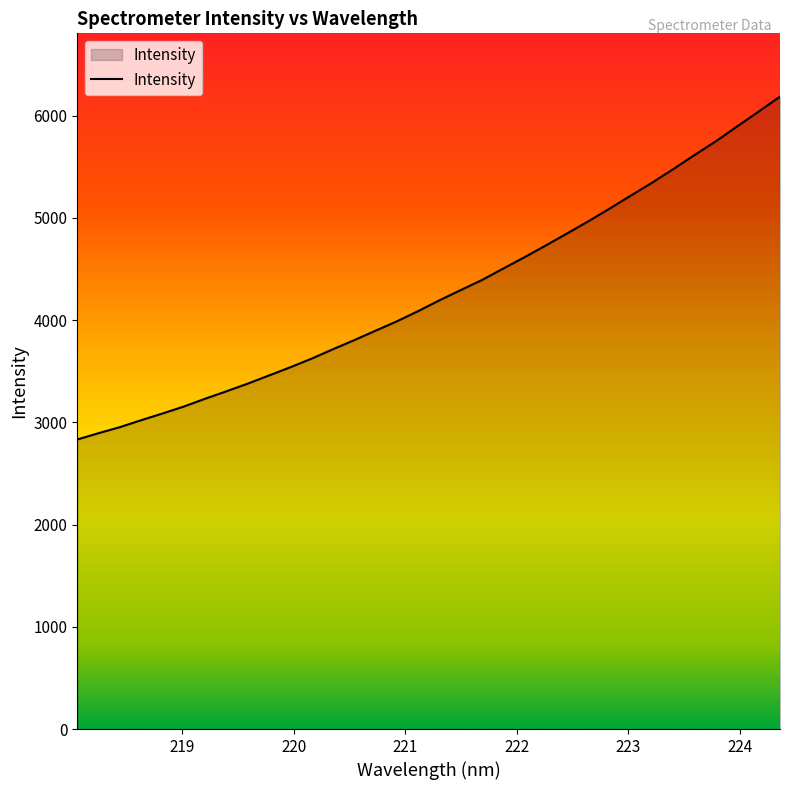

What is the maximum value shown in the chart?

6187.7